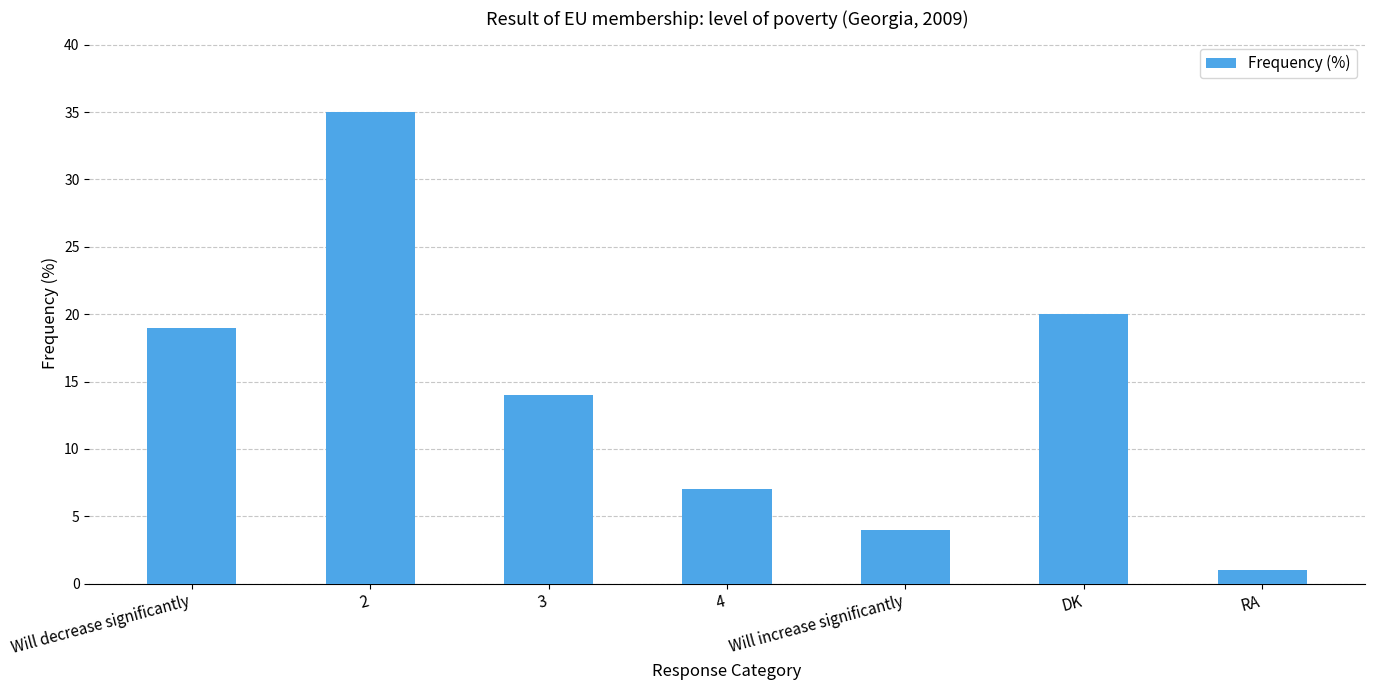

At which label is the value closest to 18?

Will decrease significantly